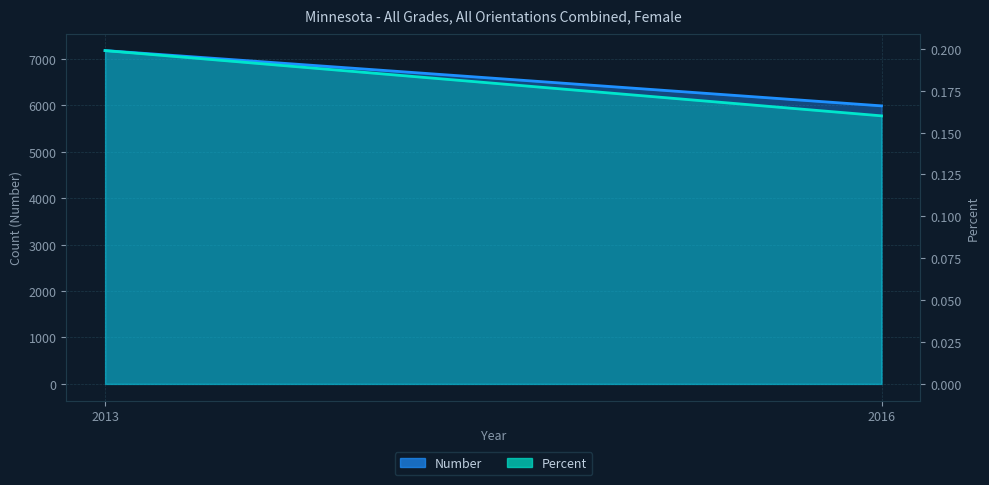

Does the chart display data point markers on the line(s)?

No